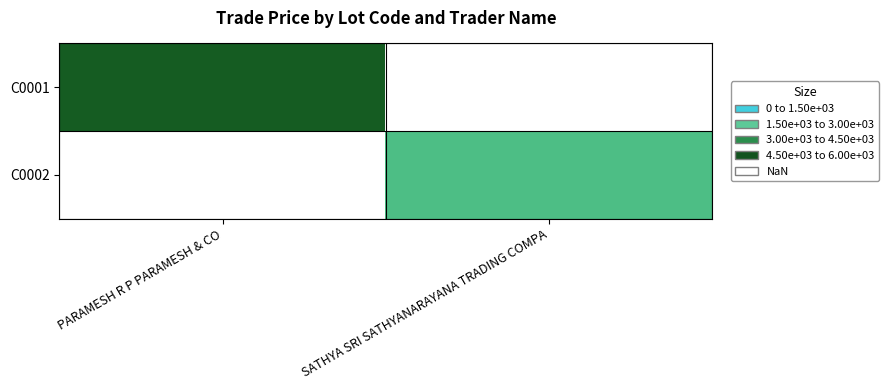

What is the maximum value for C0001?

4969.0